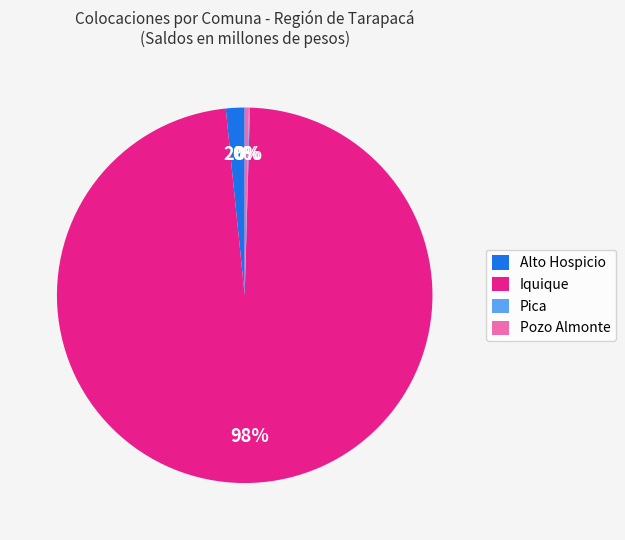

What is the largest slice in the pie chart?

Iquique